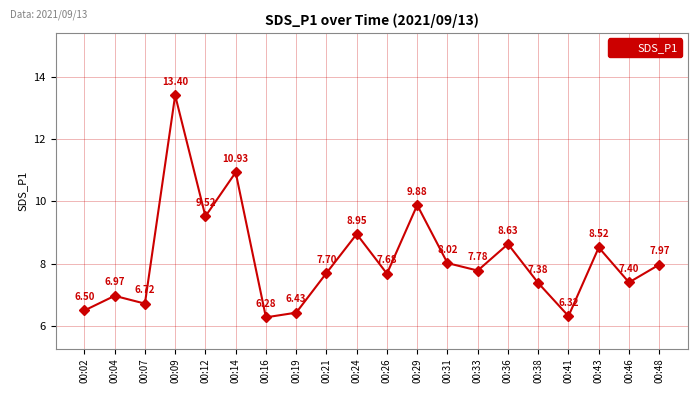

Rank the categories by value from lowest to highest.

00:16, 00:41, 00:19, 00:02, 00:07, 00:04, 00:38, 00:46, 00:26, 00:21, 00:33, 00:48, 00:31, 00:43, 00:36, 00:24, 00:12, 00:29, 00:14, 00:09